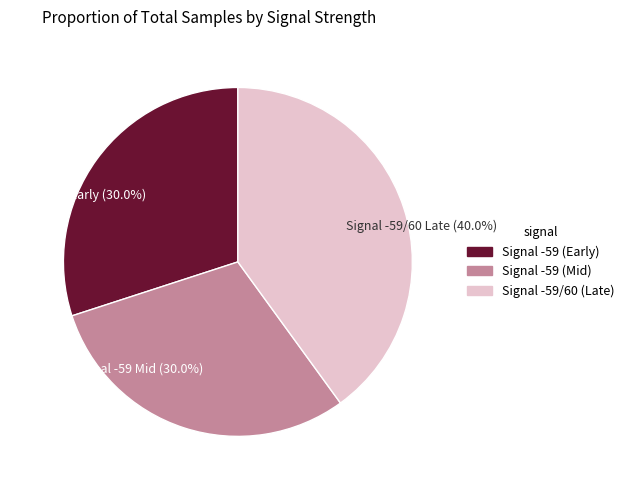

Combined, what portion of the pie is Signal -59 Mid (30.0%) and Signal -59 Early (30.0%)?

60.0%